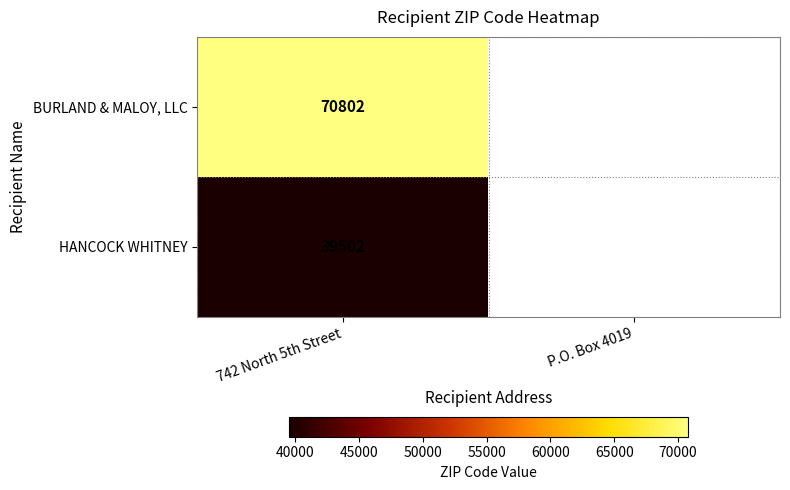

At 742 North 5th Street, list the series in order from smallest to largest.

HANCOCK WHITNEY, BURLAND & MALOY, LLC